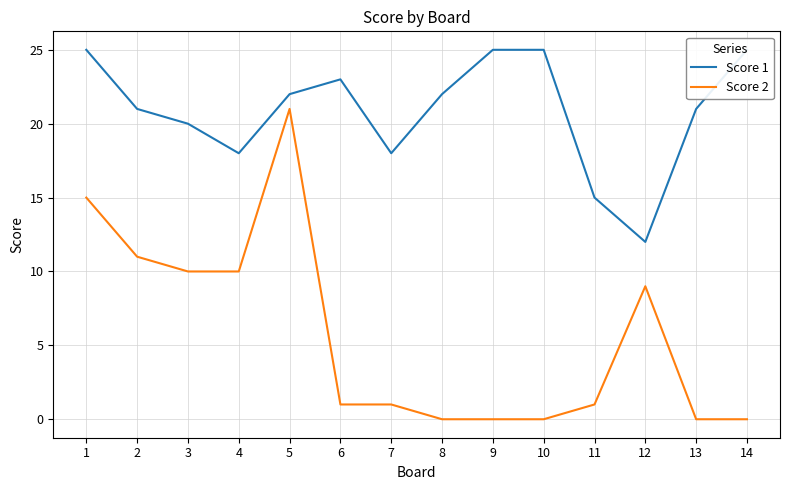

True or false: Score 2 has more than 1 points higher than both neighbors.

True